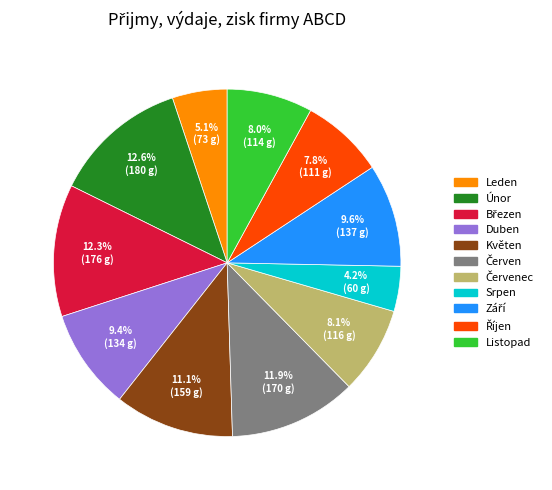

To the nearest percent, what is the average slice percentage?

9%